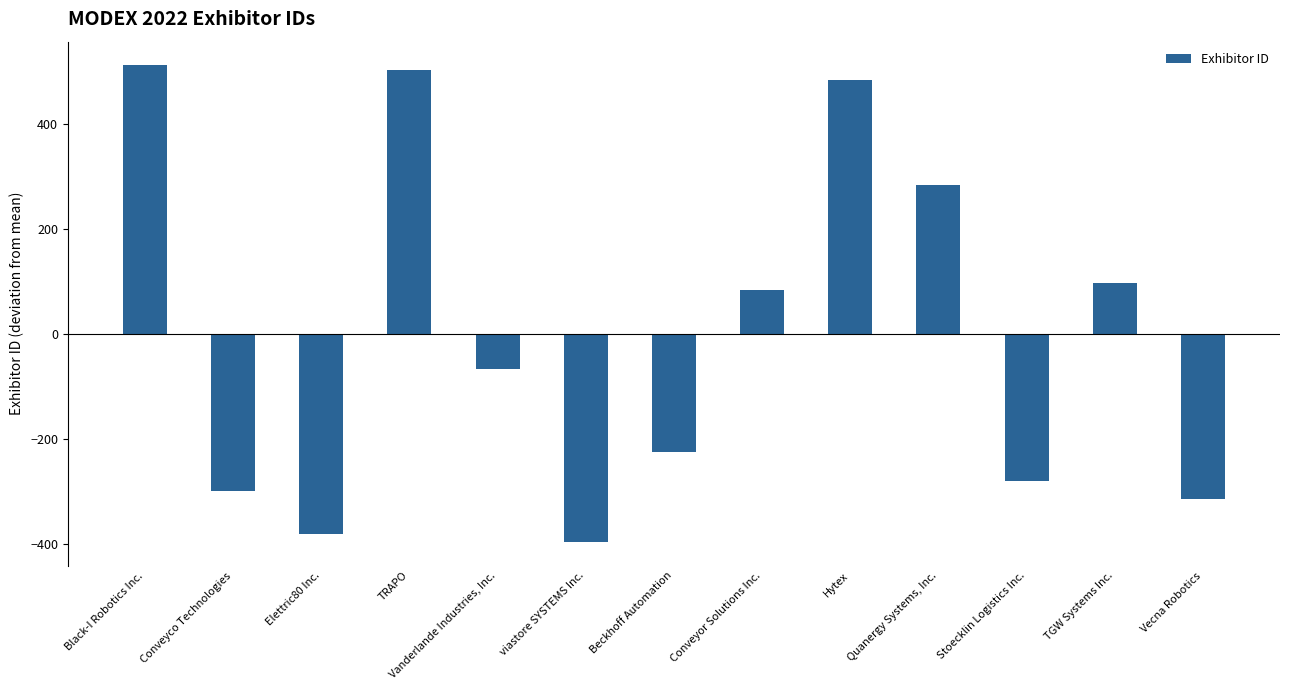

List the labels in order of value, smallest first.

viastore SYSTEMS Inc., Elettric80 Inc., Vecna Robotics, Conveyco Technologies, Stoecklin Logistics Inc., Beckhoff Automation, Vanderlande Industries, Inc., Conveyor Solutions Inc., TGW Systems Inc., Quanergy Systems, Inc., Hytex, TRAPO, Black-I Robotics Inc.